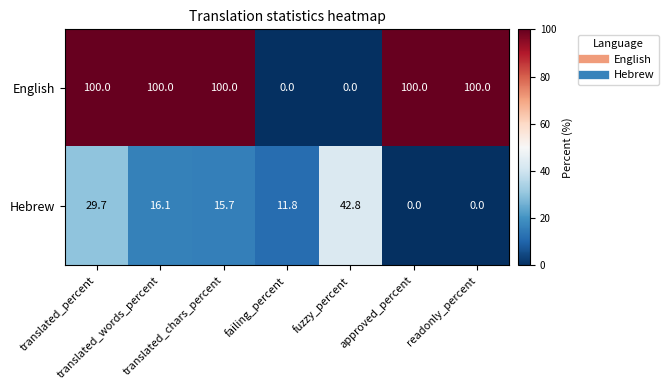

How many data points does each series have?

7